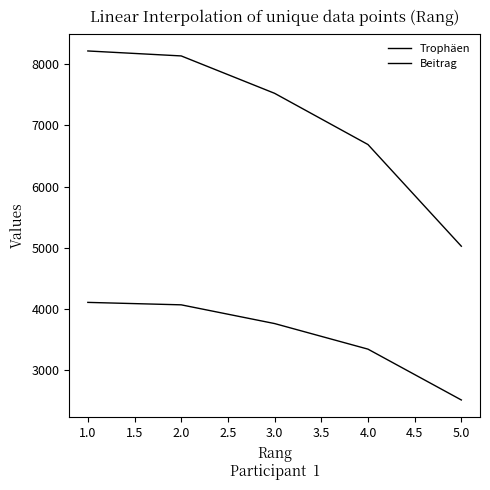

Which series has the widest spread of values?

Trophäen